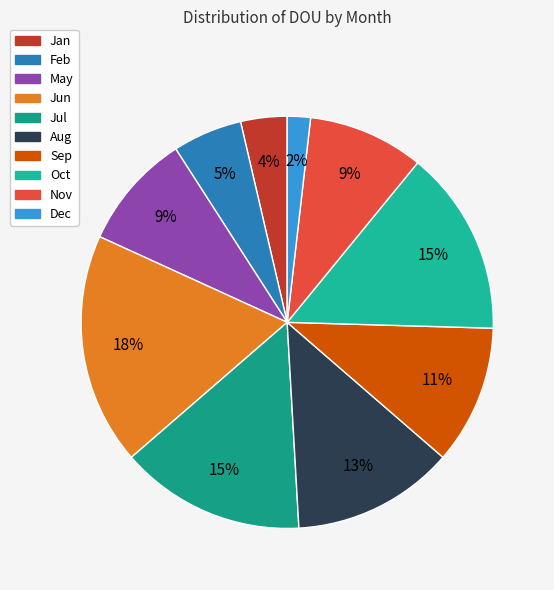

To the nearest percent, what is the difference between the largest and smallest slice percentages?

16%